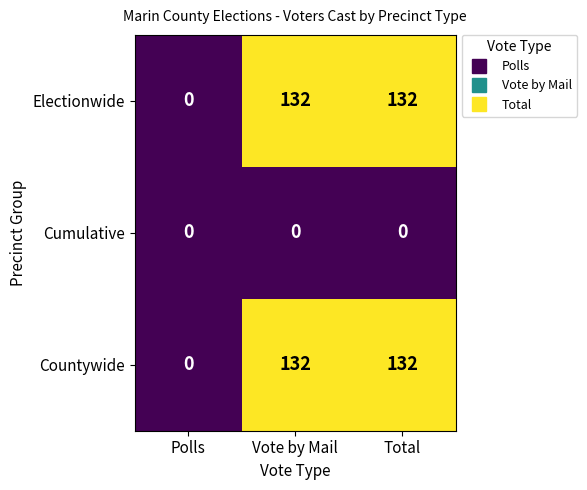

What is the difference between the second highest and minimum values in the Electionwide series?

132